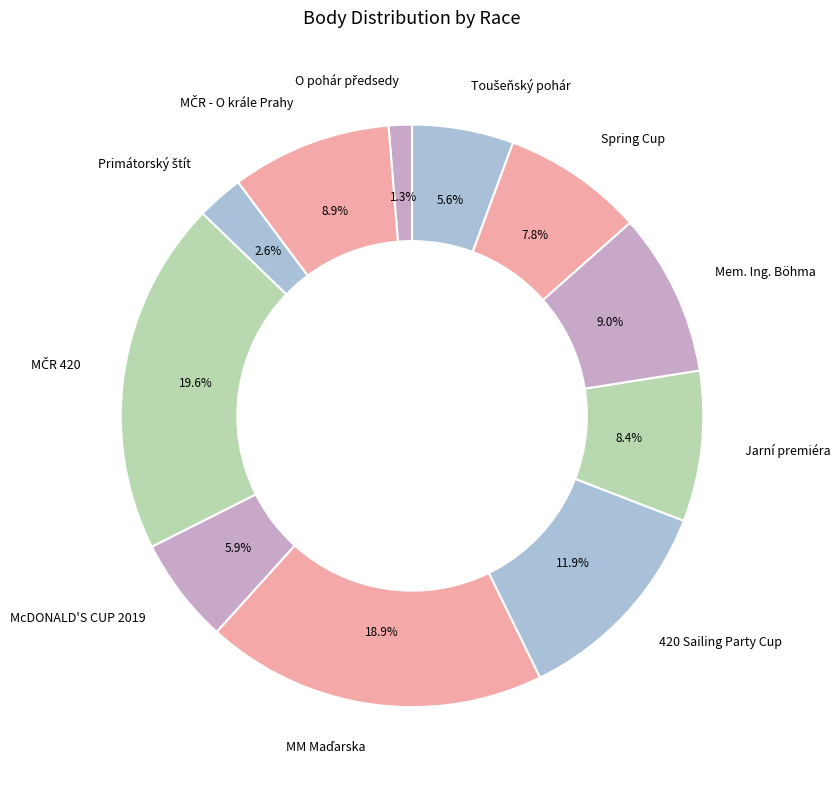

Is Mem. Ing. Böhma the majority of the pie?

No